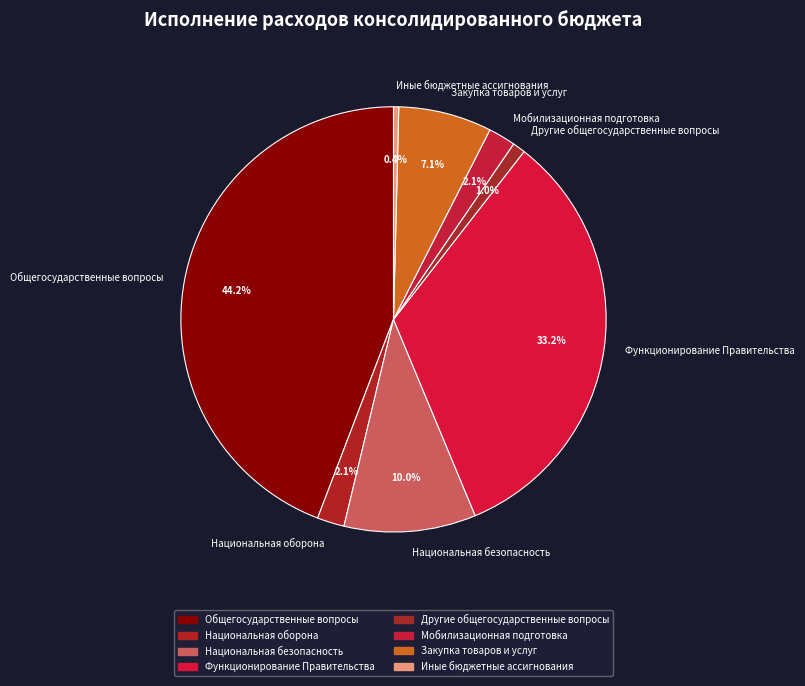

What is the ratio of the value at Закупка товаров и услуг to the value at Национальная безопасность?

0.7